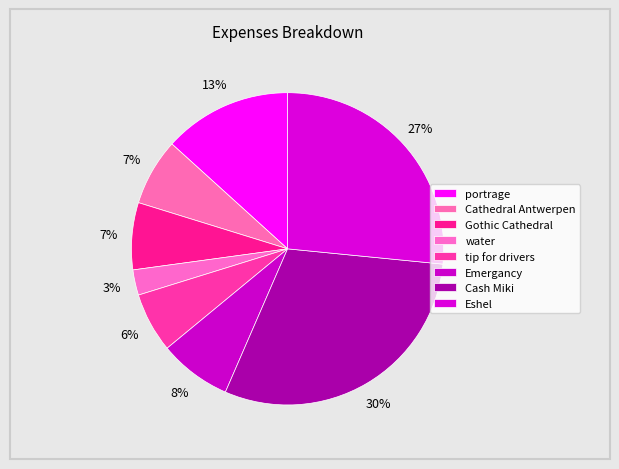

Is Gothic Cathedral the majority of the pie?

No